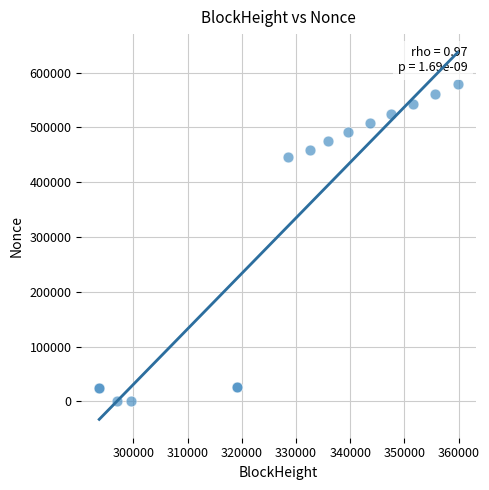

What Y value in the scatter plot is closest to 289757?

445729